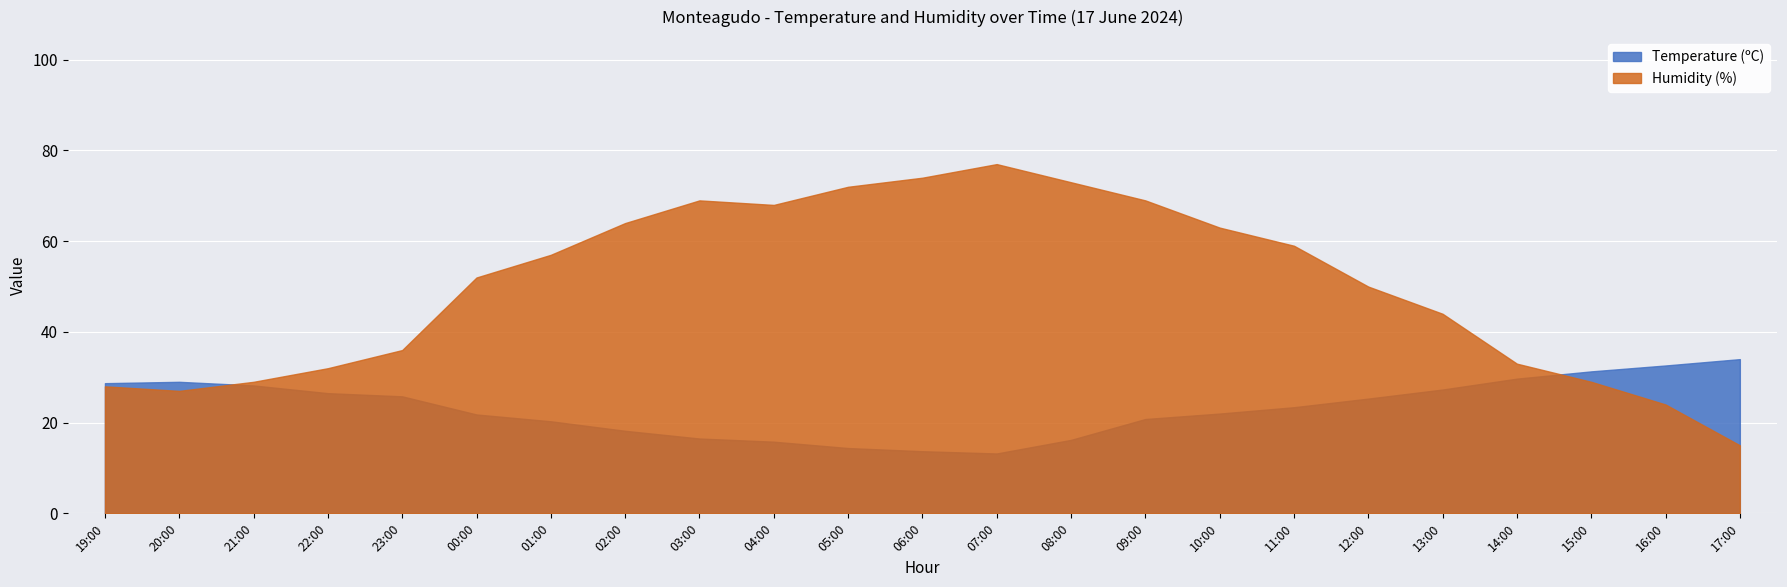

At how many categories does at least one series exceed 16?

23